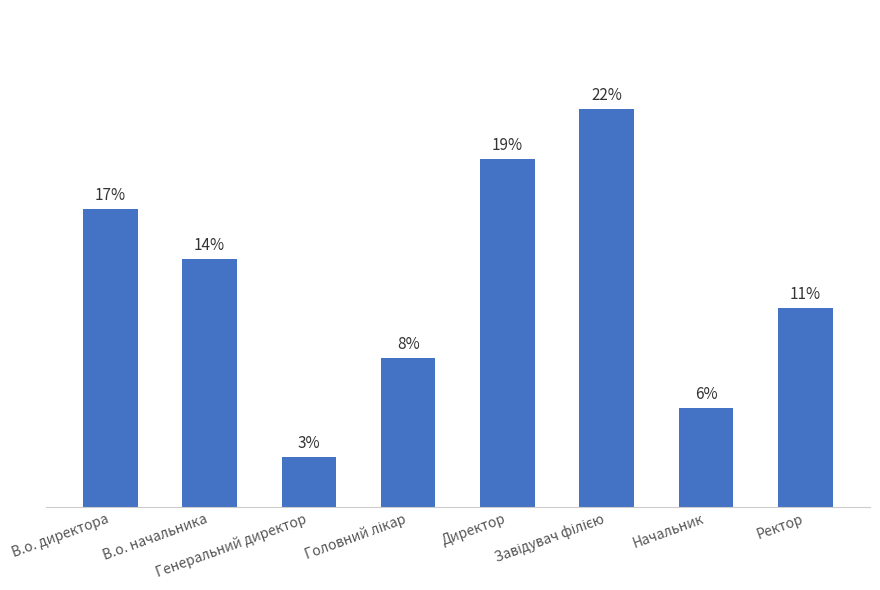

At which category does the chart reach its minimum across all series?

Генеральний директор